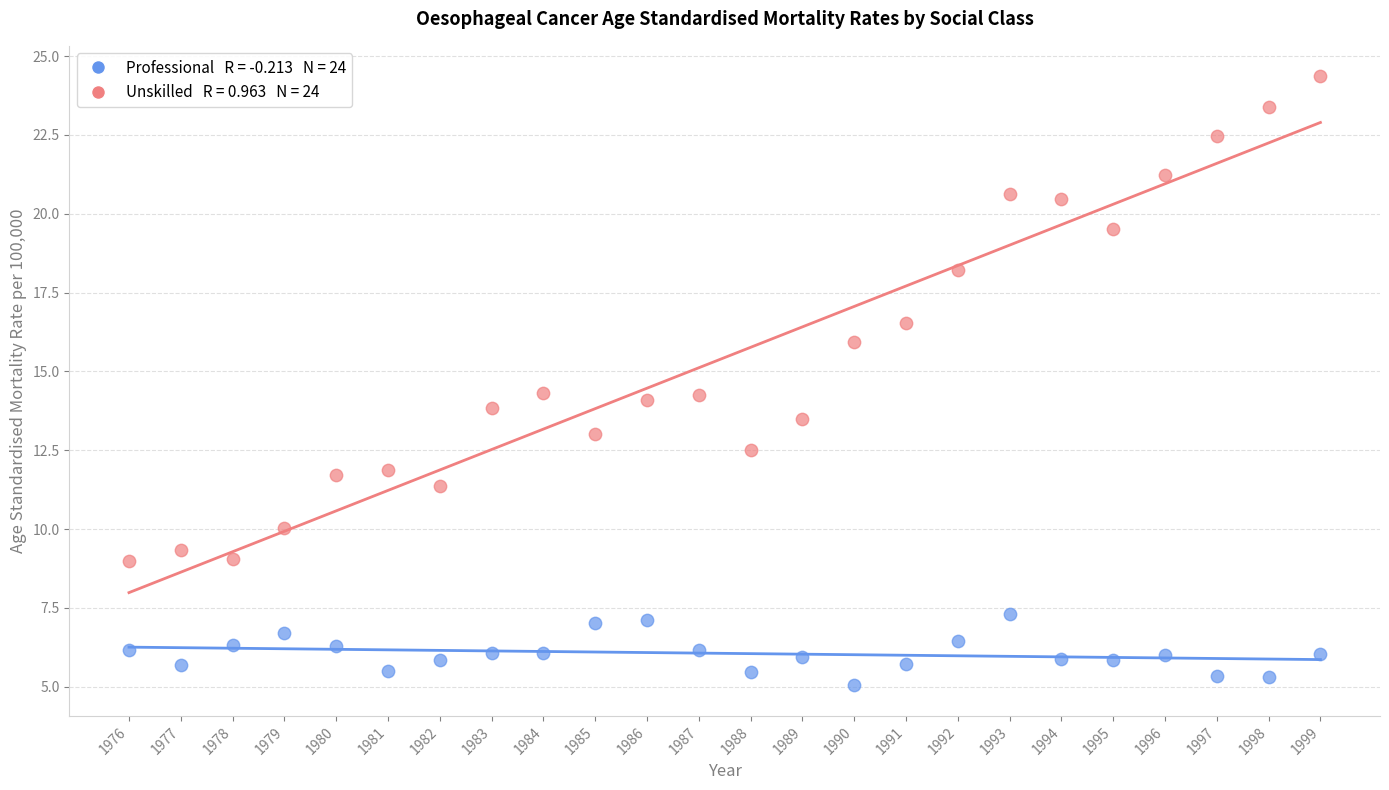

Across all data points, what is the range of X values (max minus min)?

23.0